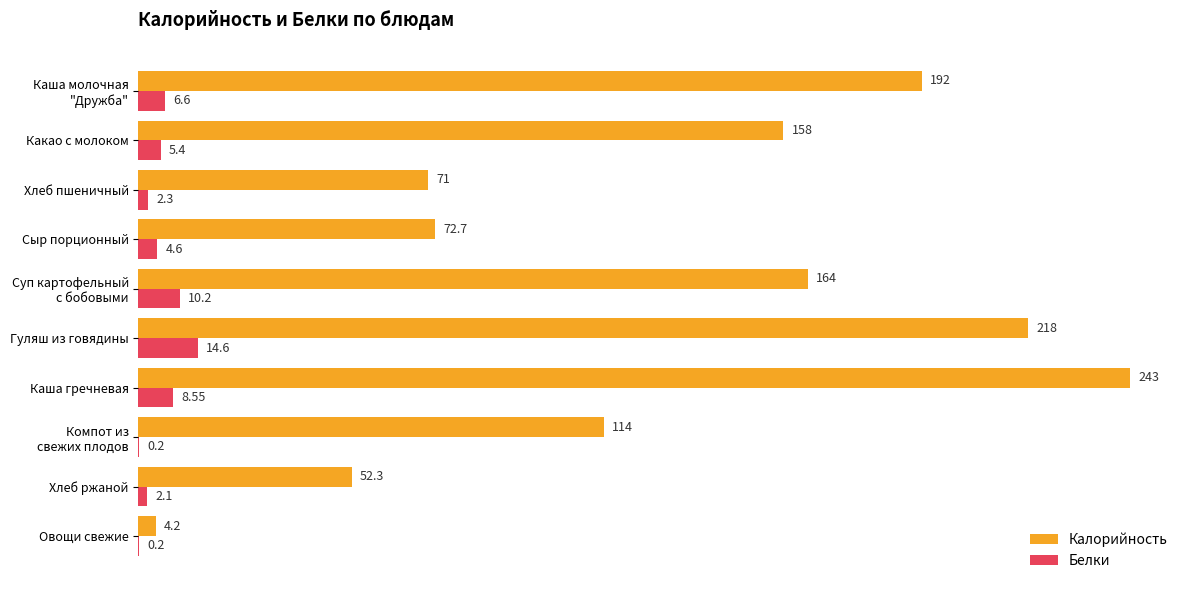

Which series has the largest total across all categories?

Калорийность